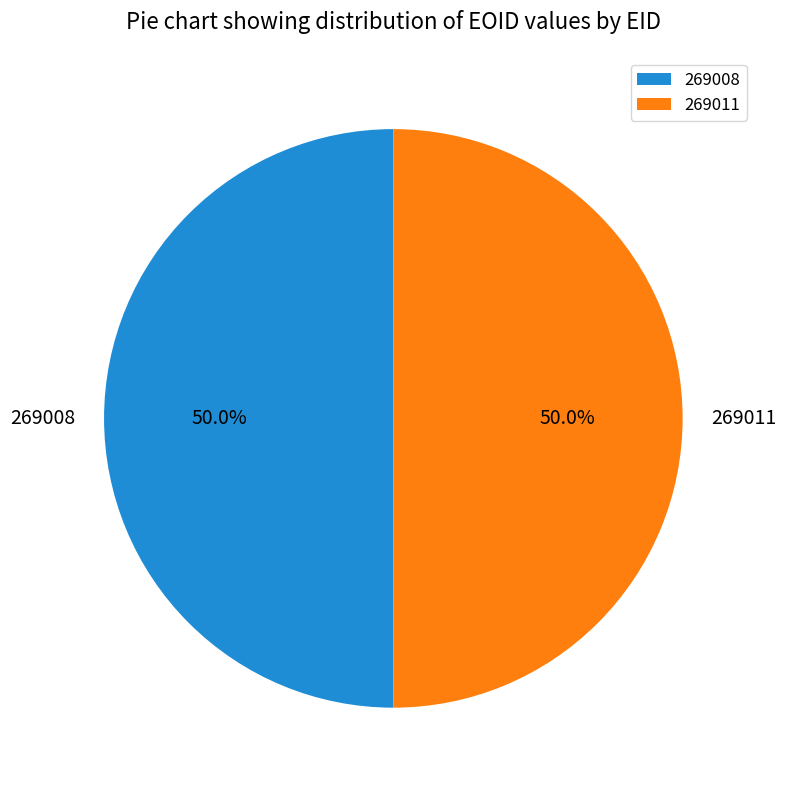

Combined, what portion of the pie is 269011 and 269008?

100.0%